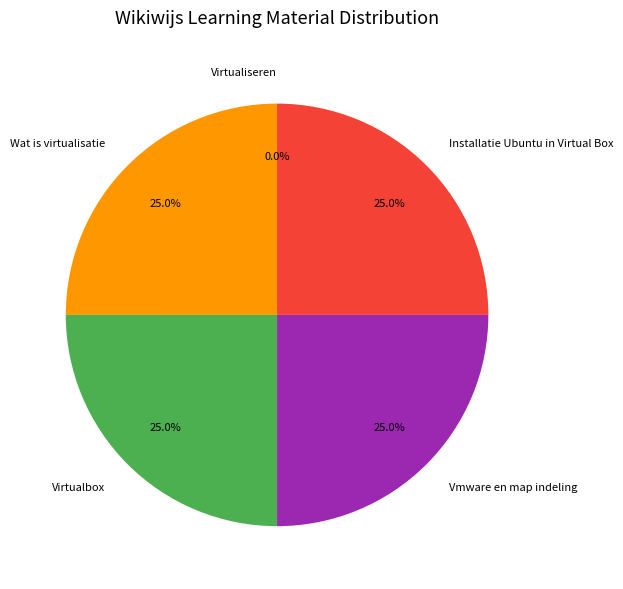

Is there a majority slice in this chart?

No